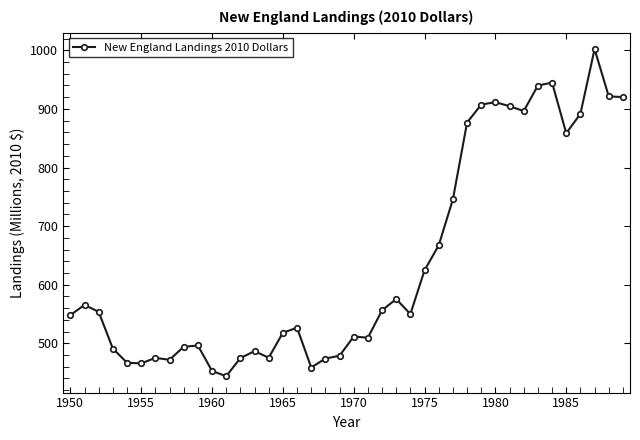

Is this an area chart (filled region under the line)?

No